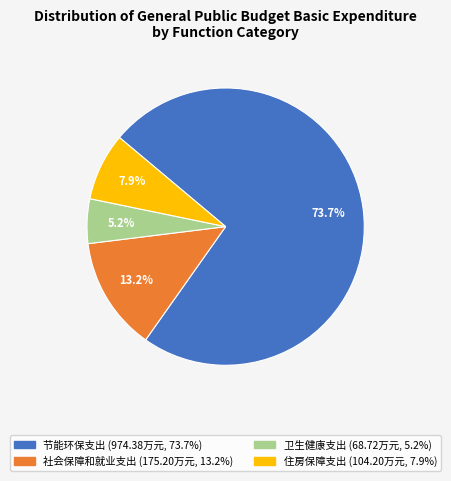

What percentage is NOT represented by 卫生健康支出?

94.8%